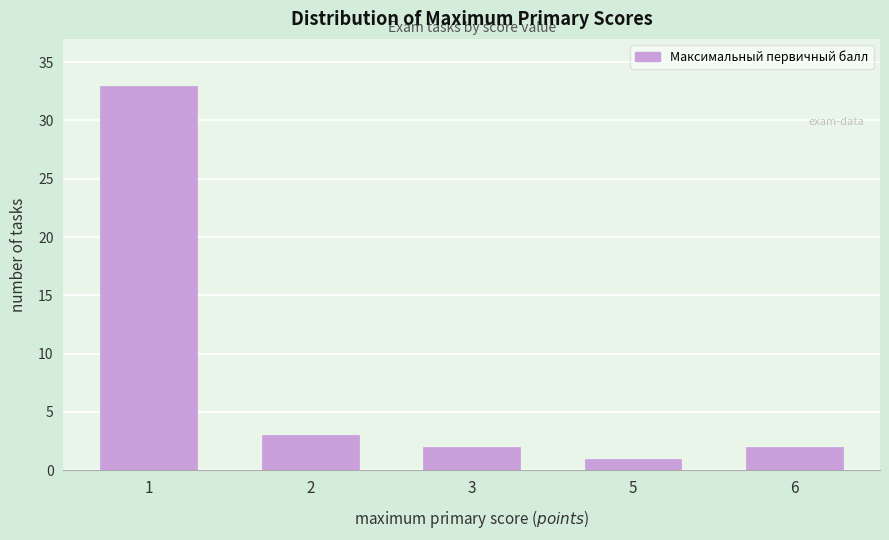

Reading right to left, list all the values displayed in this chart.

6=2	5=1	3=2	2=3	1=33